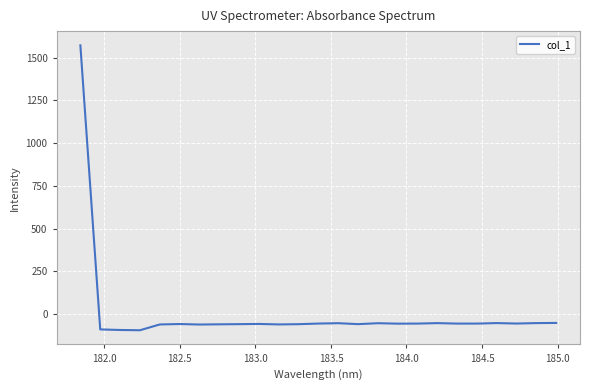

What is the difference between the maximum and minimum values?

1667.2